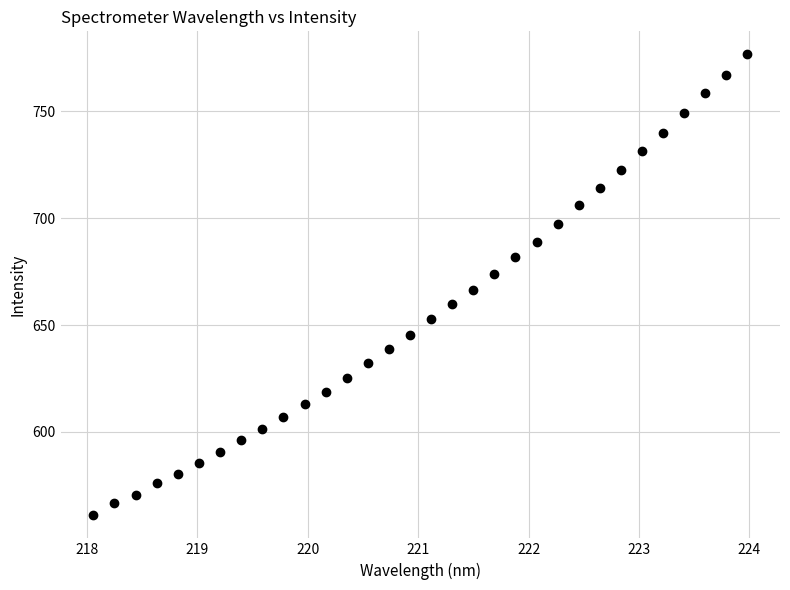

What is the range of Y values (max minus min)?

215.6